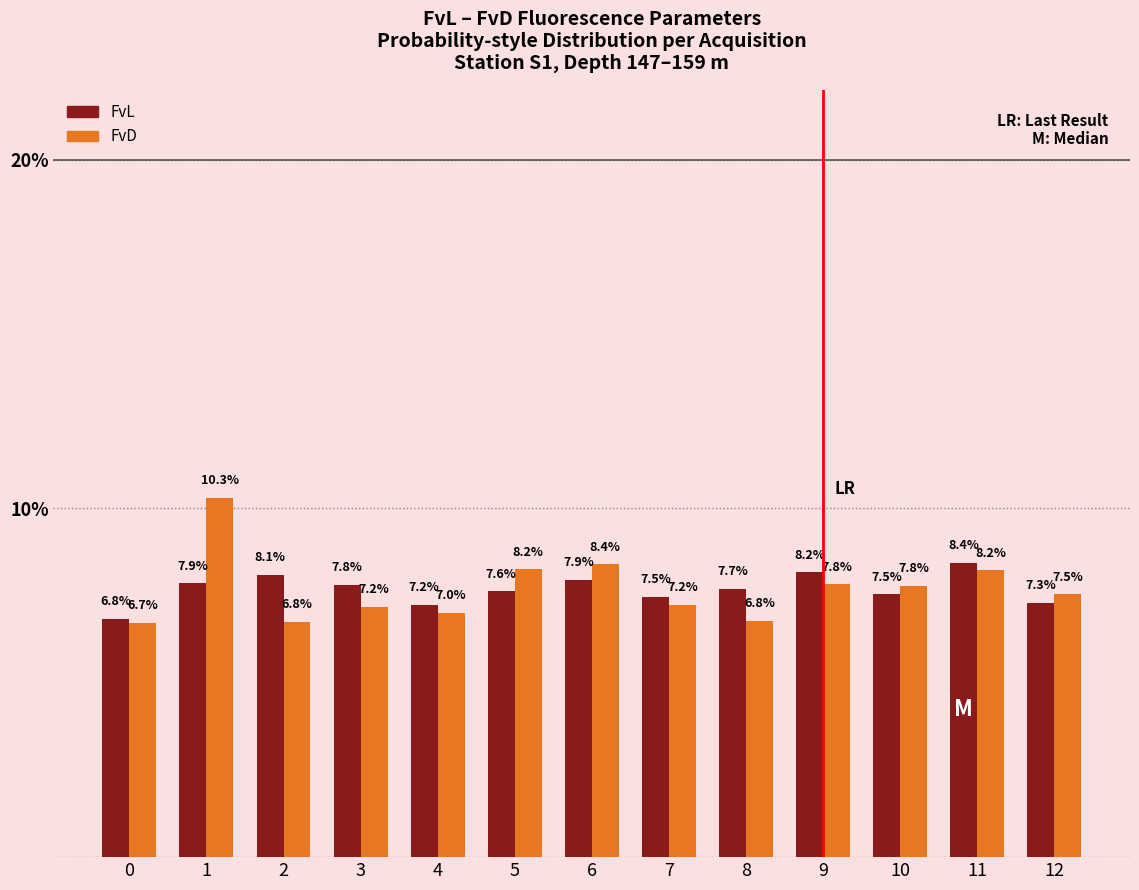

Between 8 and 10, which series saw the biggest shift?

FvD